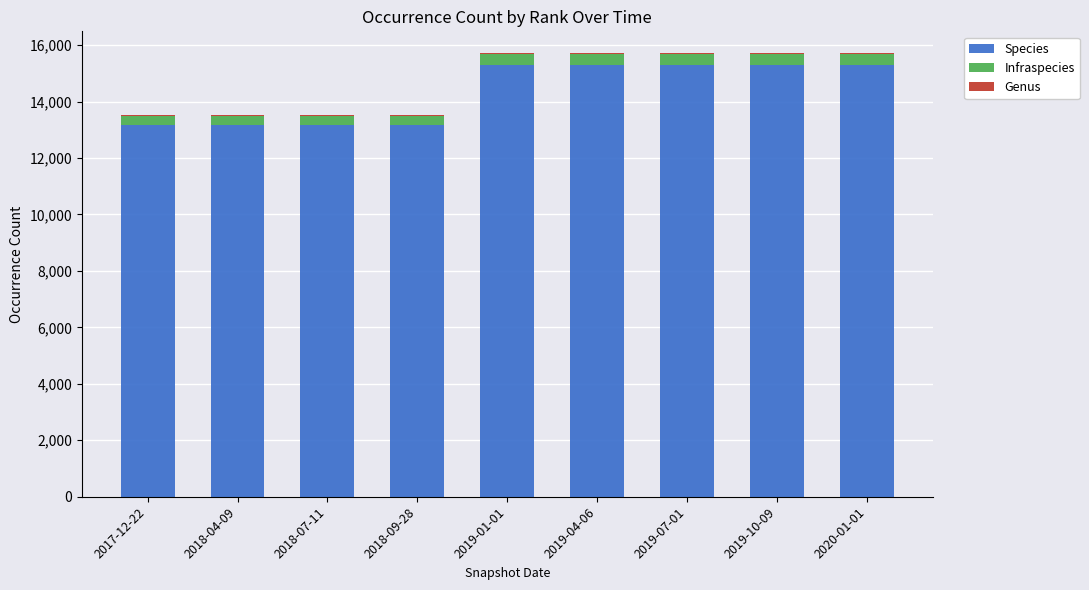

What is the maximum value for Species?

15301